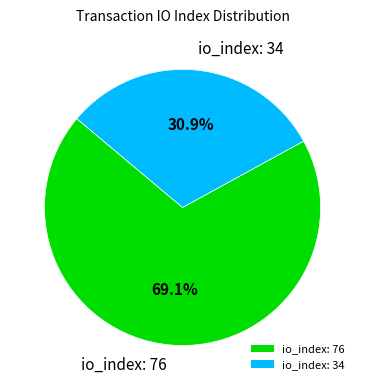

Approximately how many times larger is the value at io_index: 76 compared to io_index: 34?

2.2